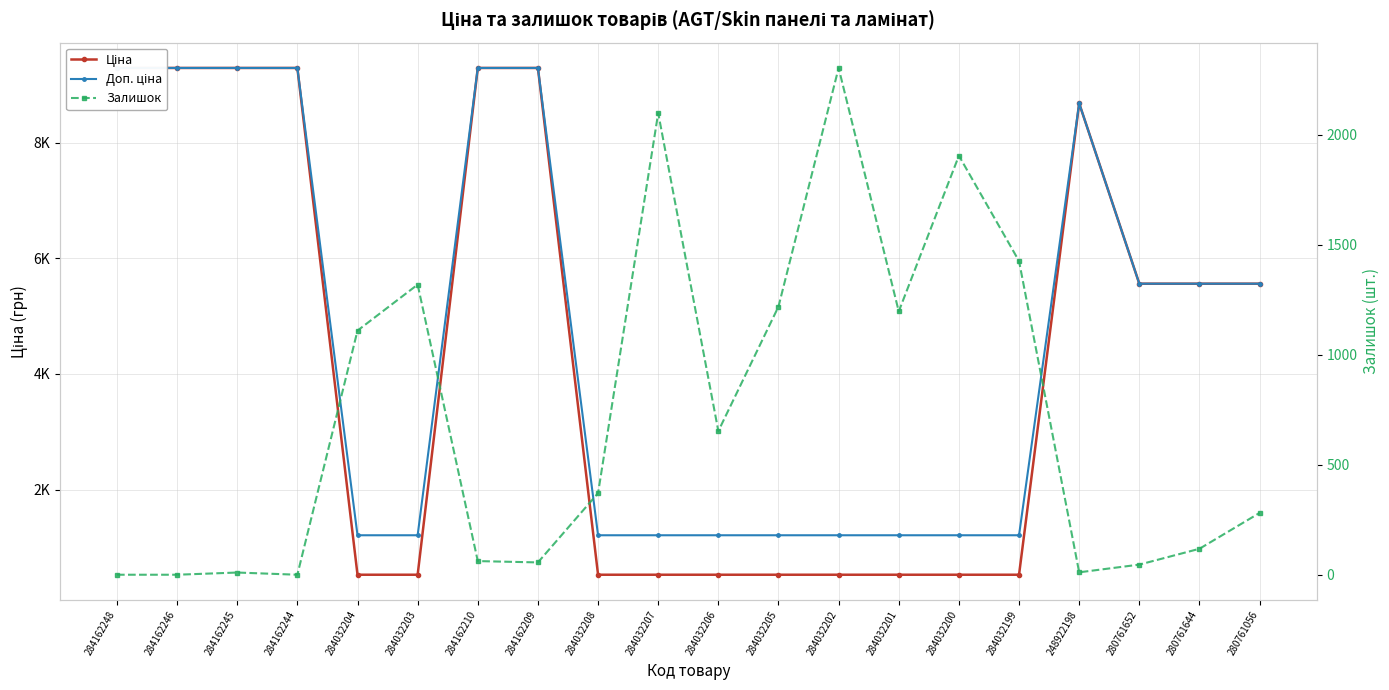

How many times do Ціна and Залишок cross each other?

4